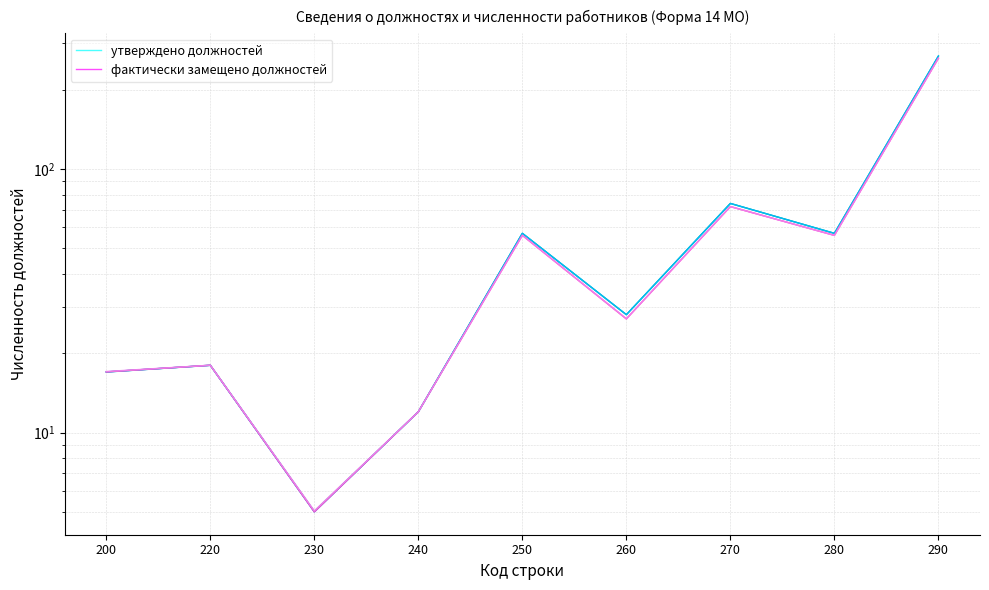

Reading left to right, extract all data points from this chart.

утверждено должностей: 17	18	5	12	57	28	74	57	268
фактически замещено должностей: 17	18	5	12	56	27	72	56	263